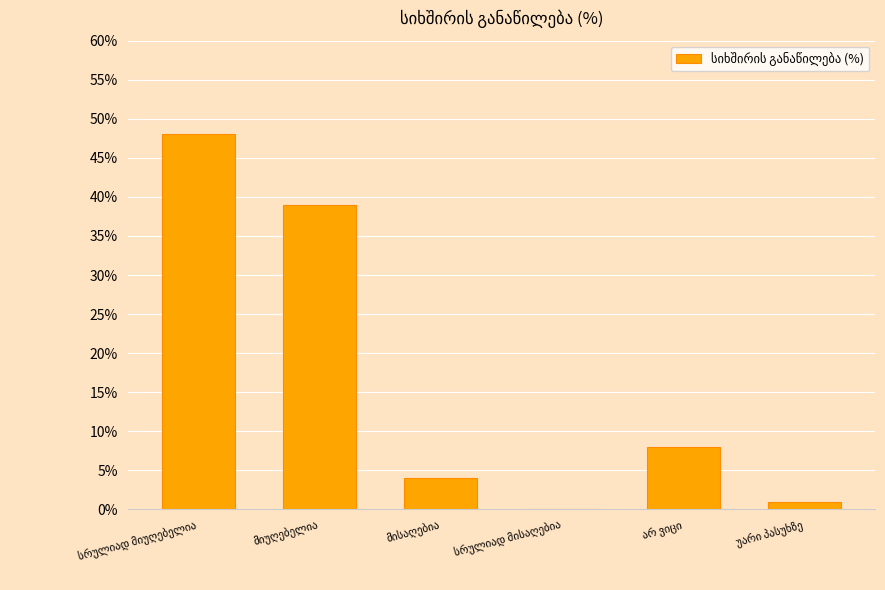

What is the maximum value shown in the chart?

48